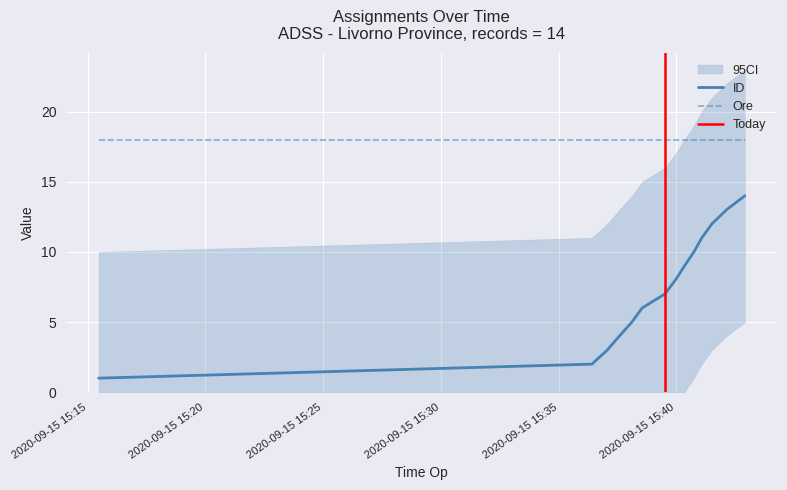

Reading left to right, what are all the values shown in this chart?

2020-09-15 15:15:28=1	2020-09-15 15:36:25=2	2020-09-15 15:37:04=3	2020-09-15 15:37:35=4	2020-09-15 15:38:07=5	2020-09-15 15:38:33=6	2020-09-15 15:39:31=7	2020-09-15 15:39:58=8	2020-09-15 15:40:21=9	2020-09-15 15:40:45=10	2020-09-15 15:41:05=11	2020-09-15 15:41:31=12	2020-09-15 15:42:08=13	2020-09-15 15:42:55=14